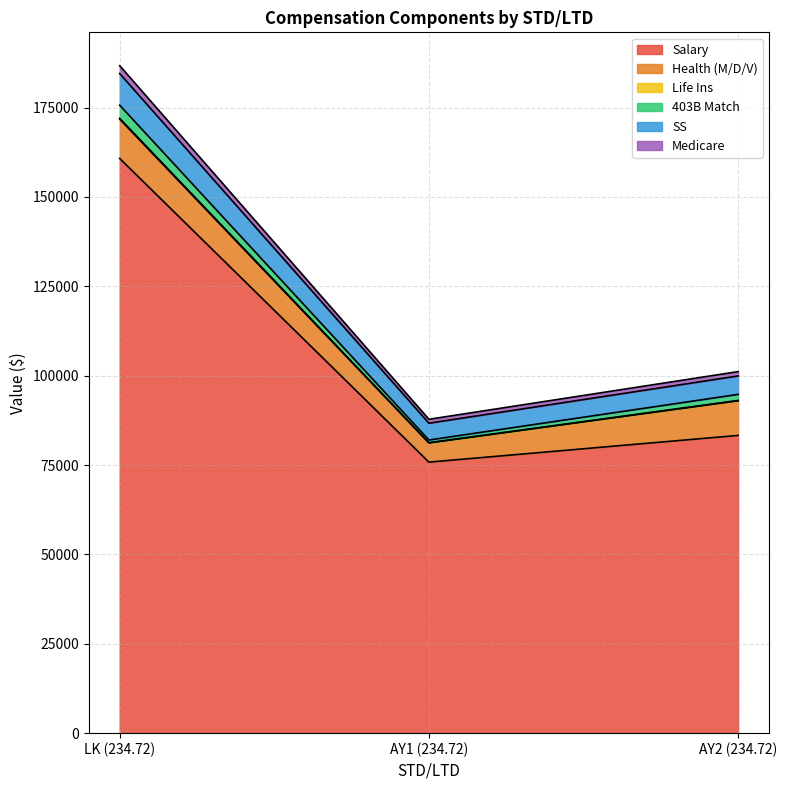

At which category is the sum across all series the highest?

LK (234.72)